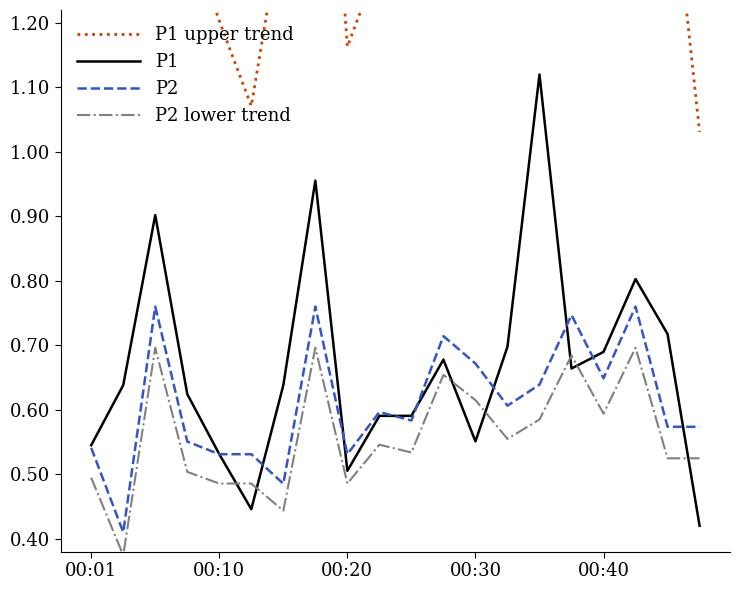

True or false: P2 and P2 lower trend cross at least once.

False